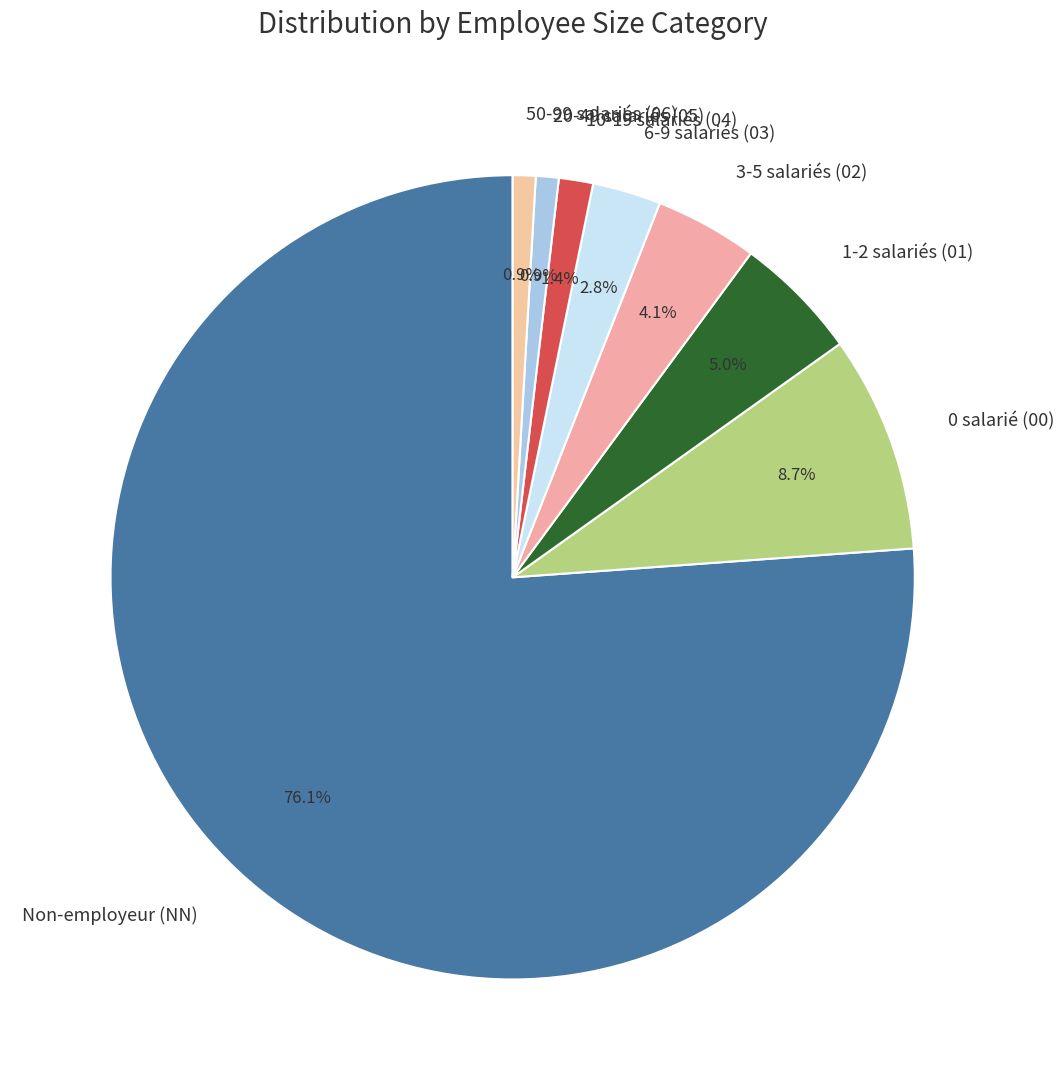

Combined, do 0 salarié (00) and 3-5 salariés (02) account for over 50%?

No